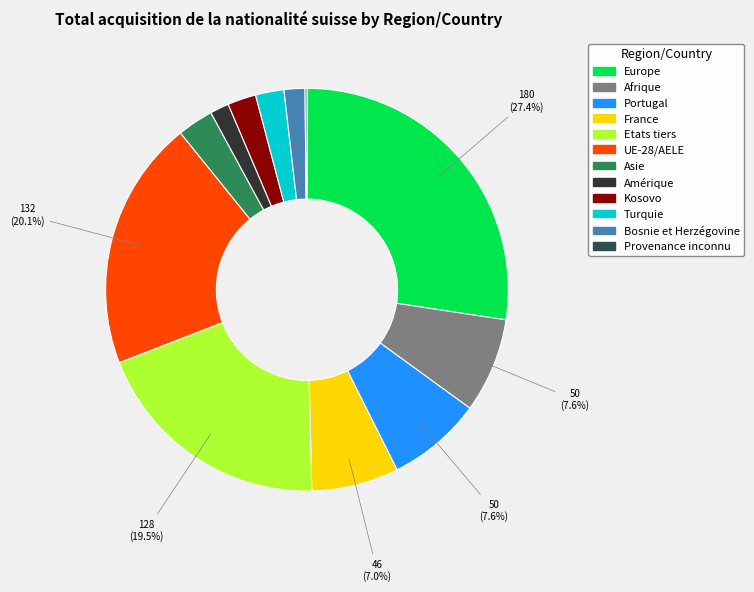

How many slices are in this pie chart?

12